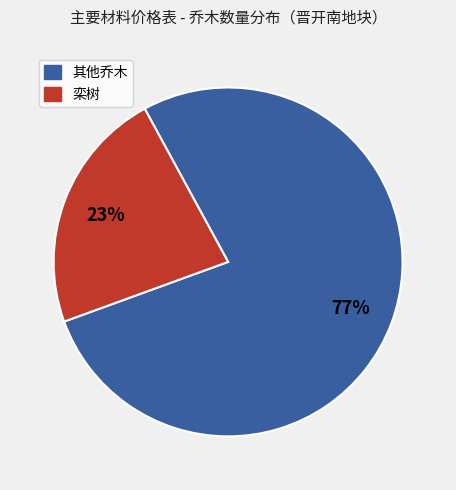

To the nearest percent, what is the average slice percentage?

50%